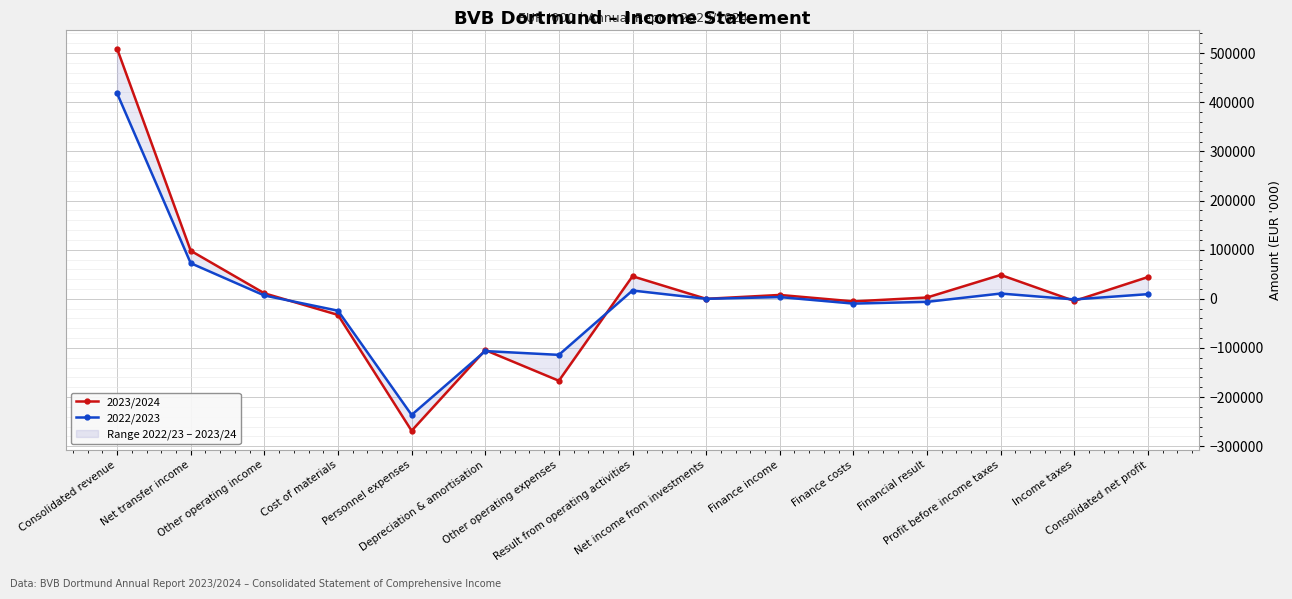

True or false: 2023/2024 has more than 2 interior local peaks.

True